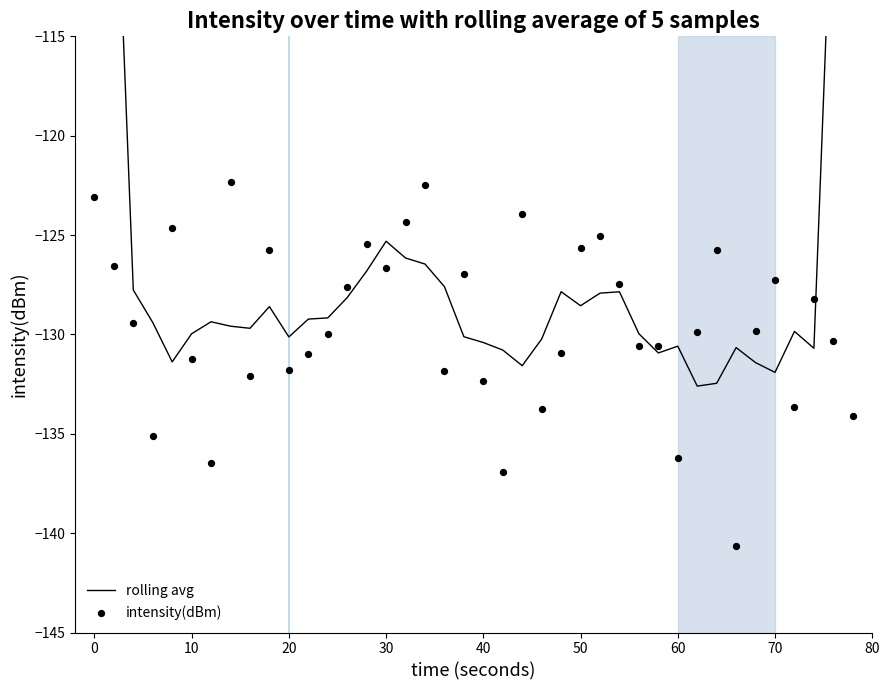

Is the value of intensity(dBm) at 23 greater than the value of rolling avg at 16?

No